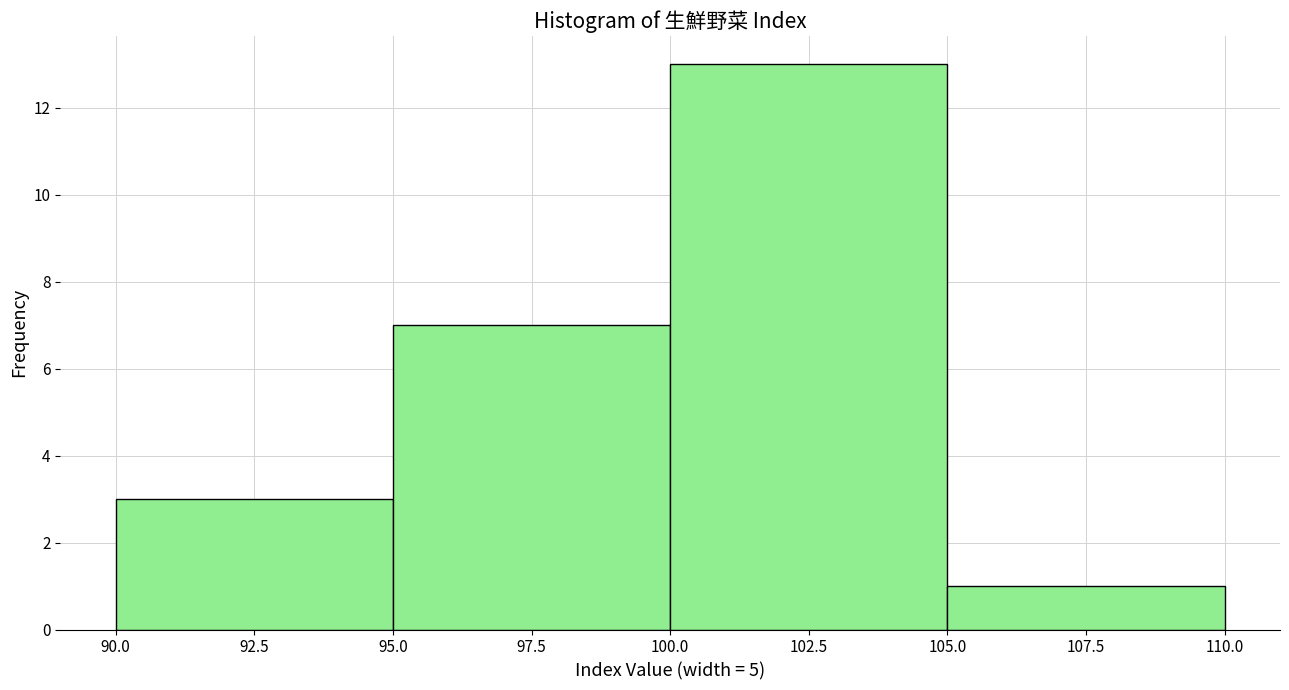

Reading left to right, list every bar in this chart as the range it spans on the x-axis followed by its height. The values are not printed on the chart, so give them approximately, as read against the axis.

90.0 to 95.0: 3
95.0 to 100.0: 7
100.0 to 105.0: 13
105.0 to 110.0: 1